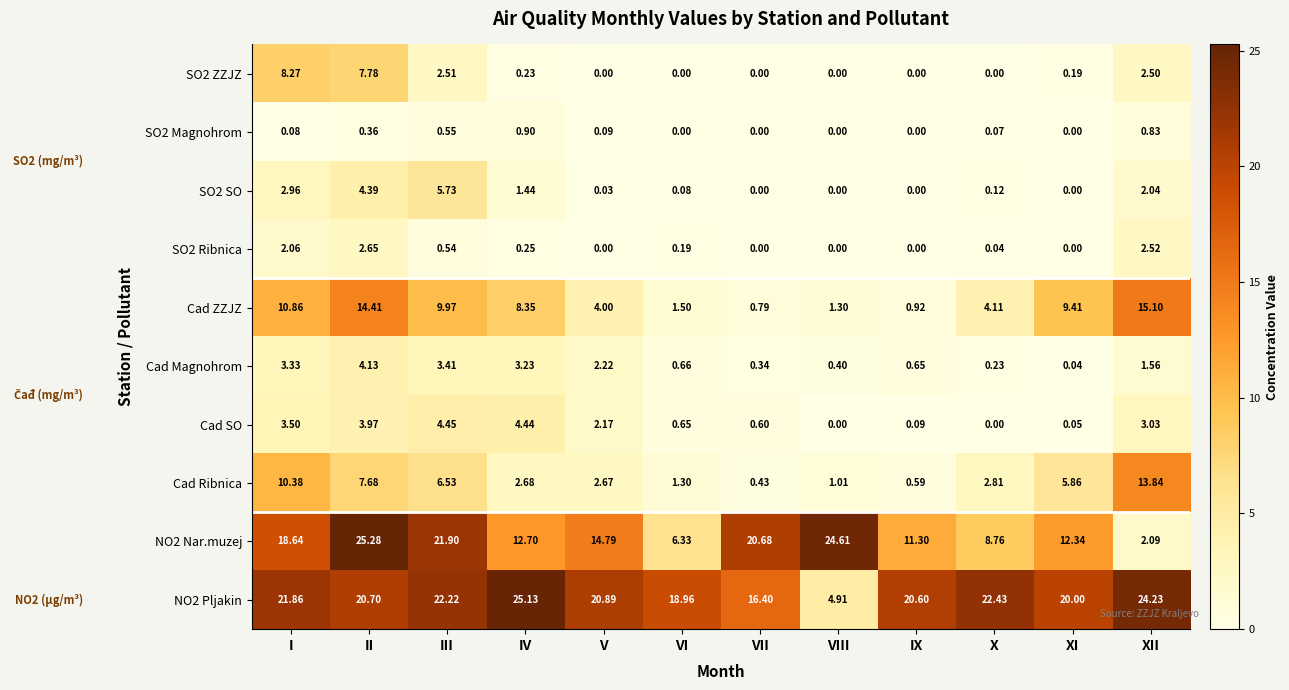

List the labels in order of NO2 Nar.muzej value, smallest first.

XII, VI, X, IX, XI, IV, V, I, VII, III, VIII, II